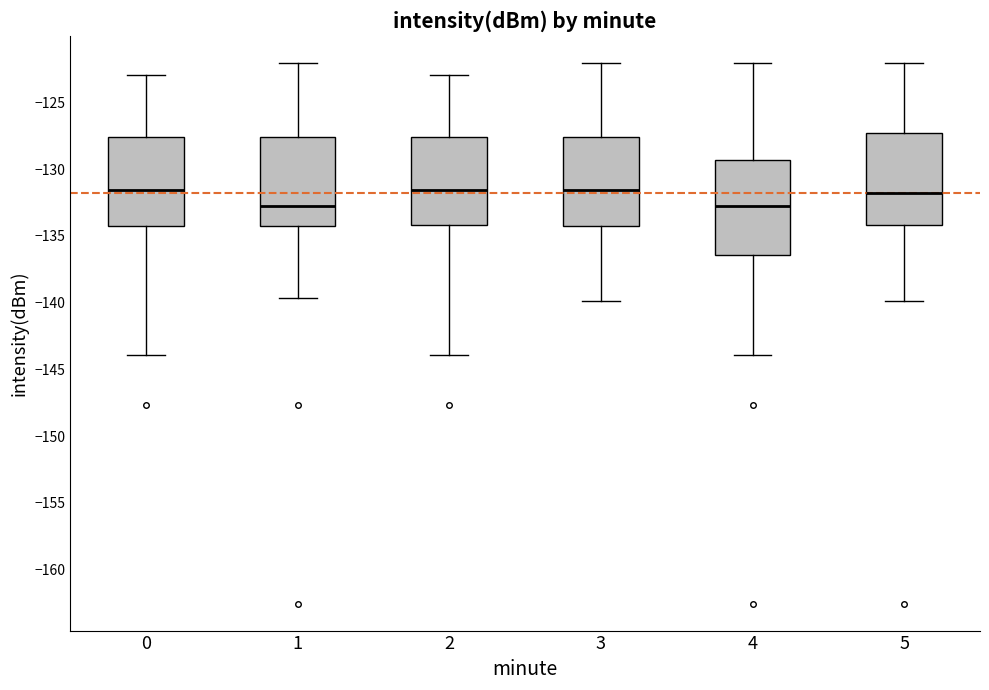

Where is the lower edge of the box at x = 2 on the y-axis? The values are not printed on the chart, so give them approximately, as read against the axis.

-134.0